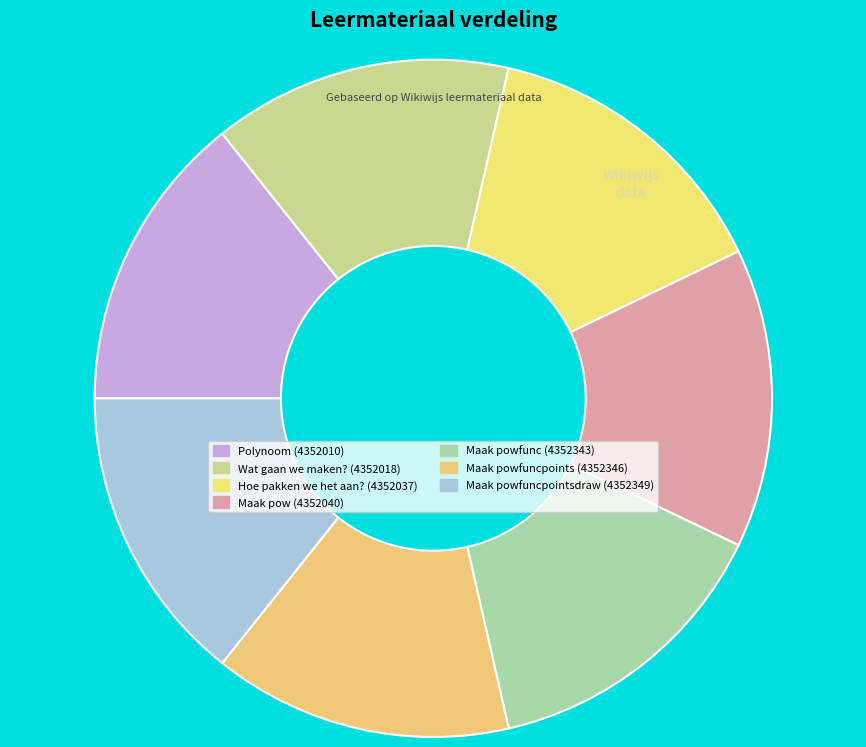

How many slices are in this pie chart?

7